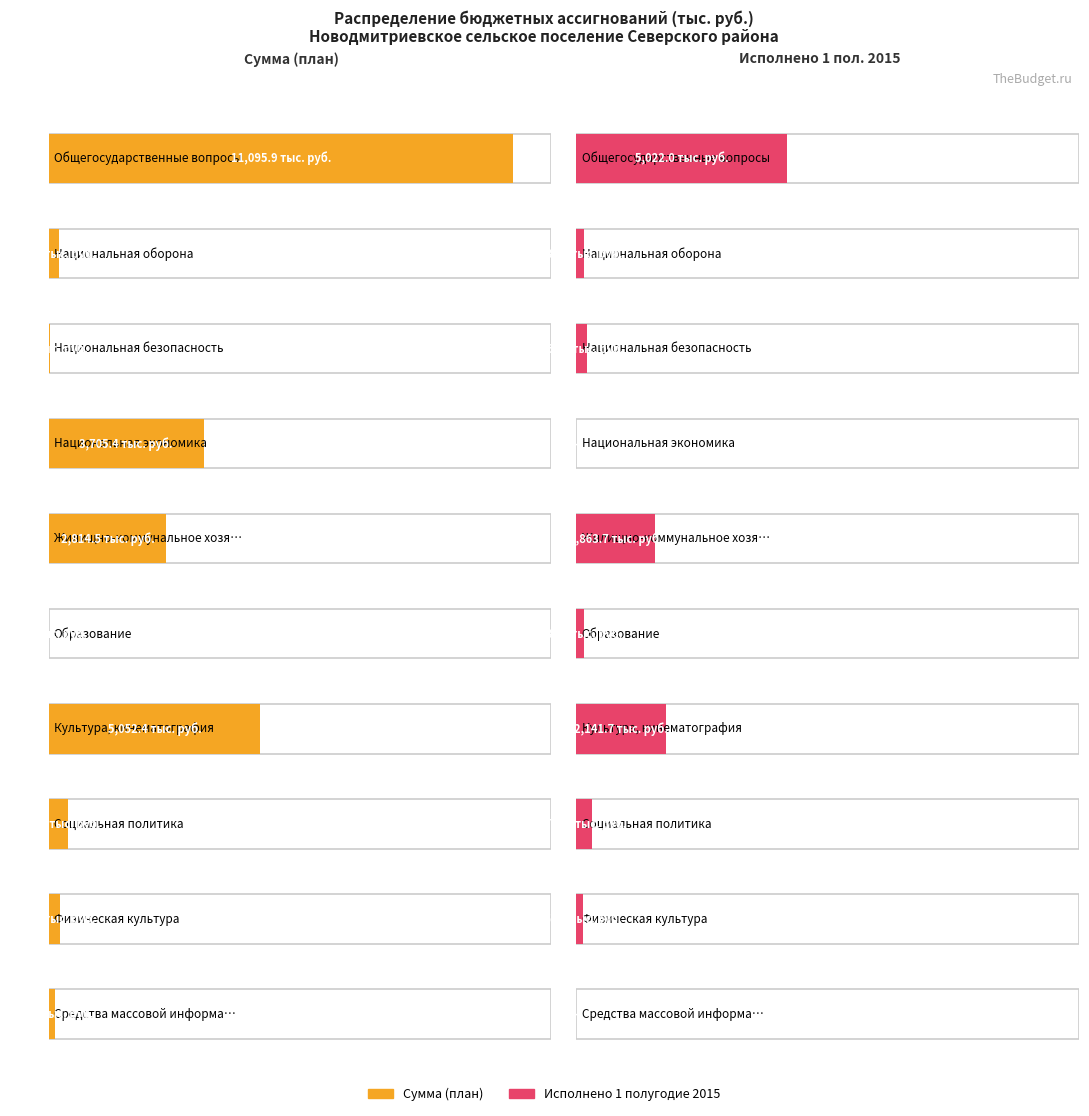

At which category is the sum across all series the highest?

Общегосударственные вопросы